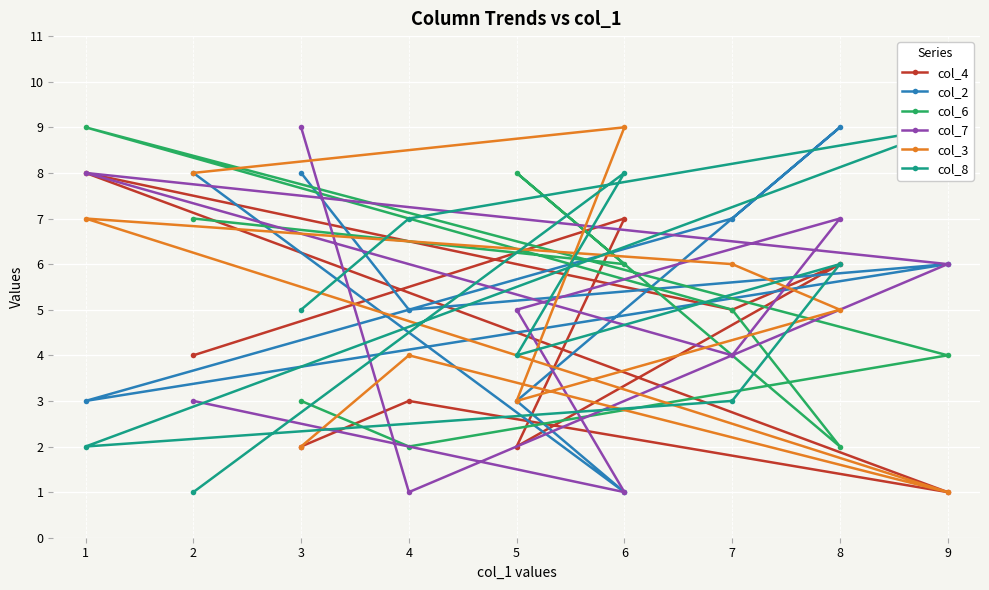

Is it true that col_3 equals 7 at 8?

False